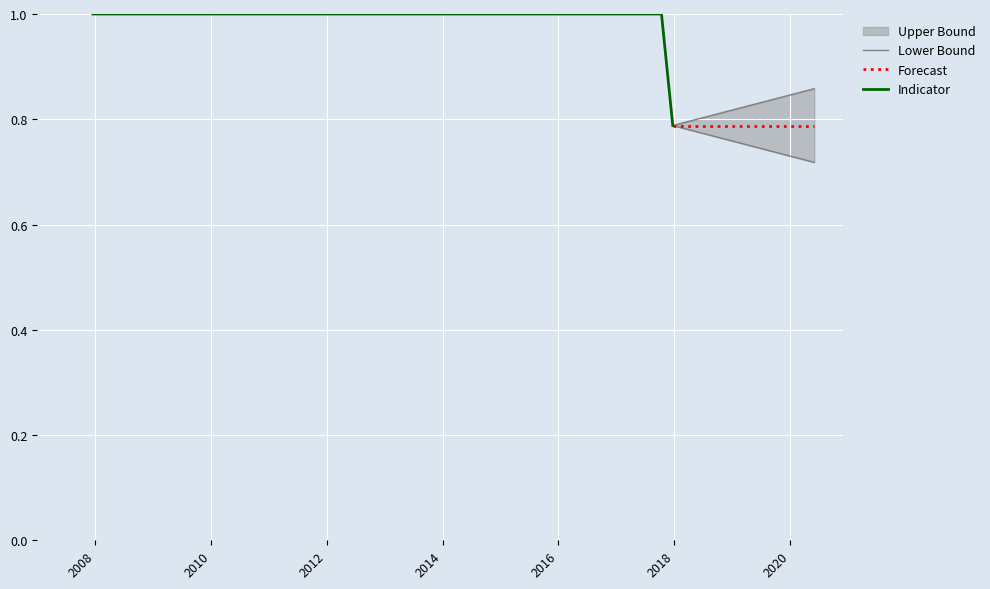

What is the maximum value for Indicator?

1.0